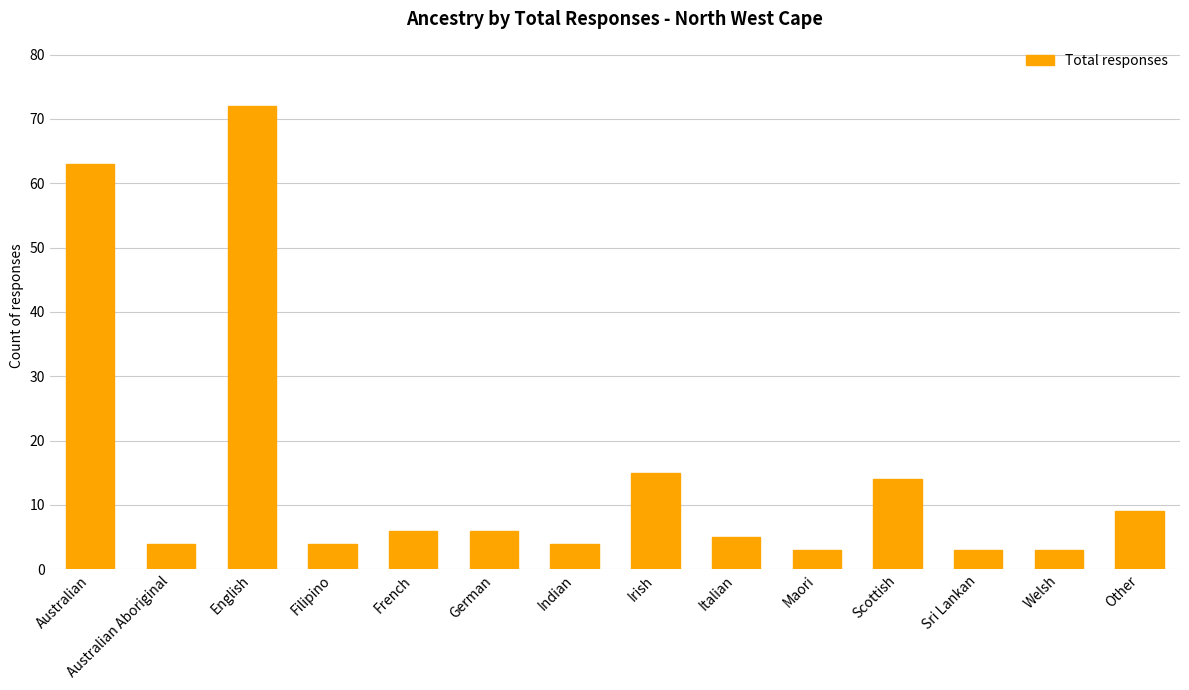

Are the bars horizontal?

No